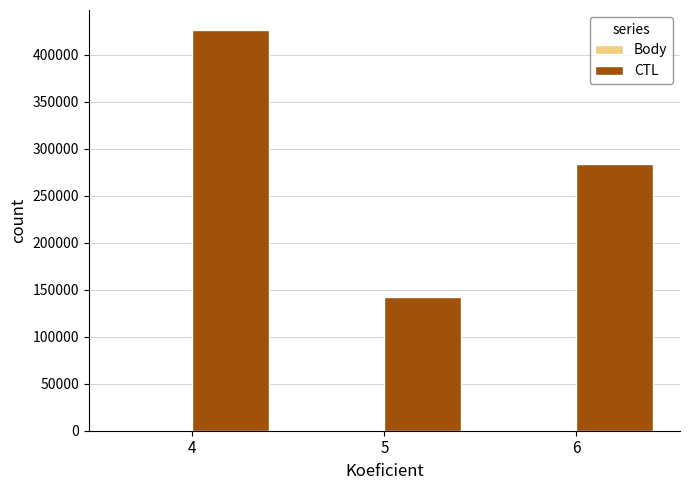

At which category is the sum across all series the highest?

4